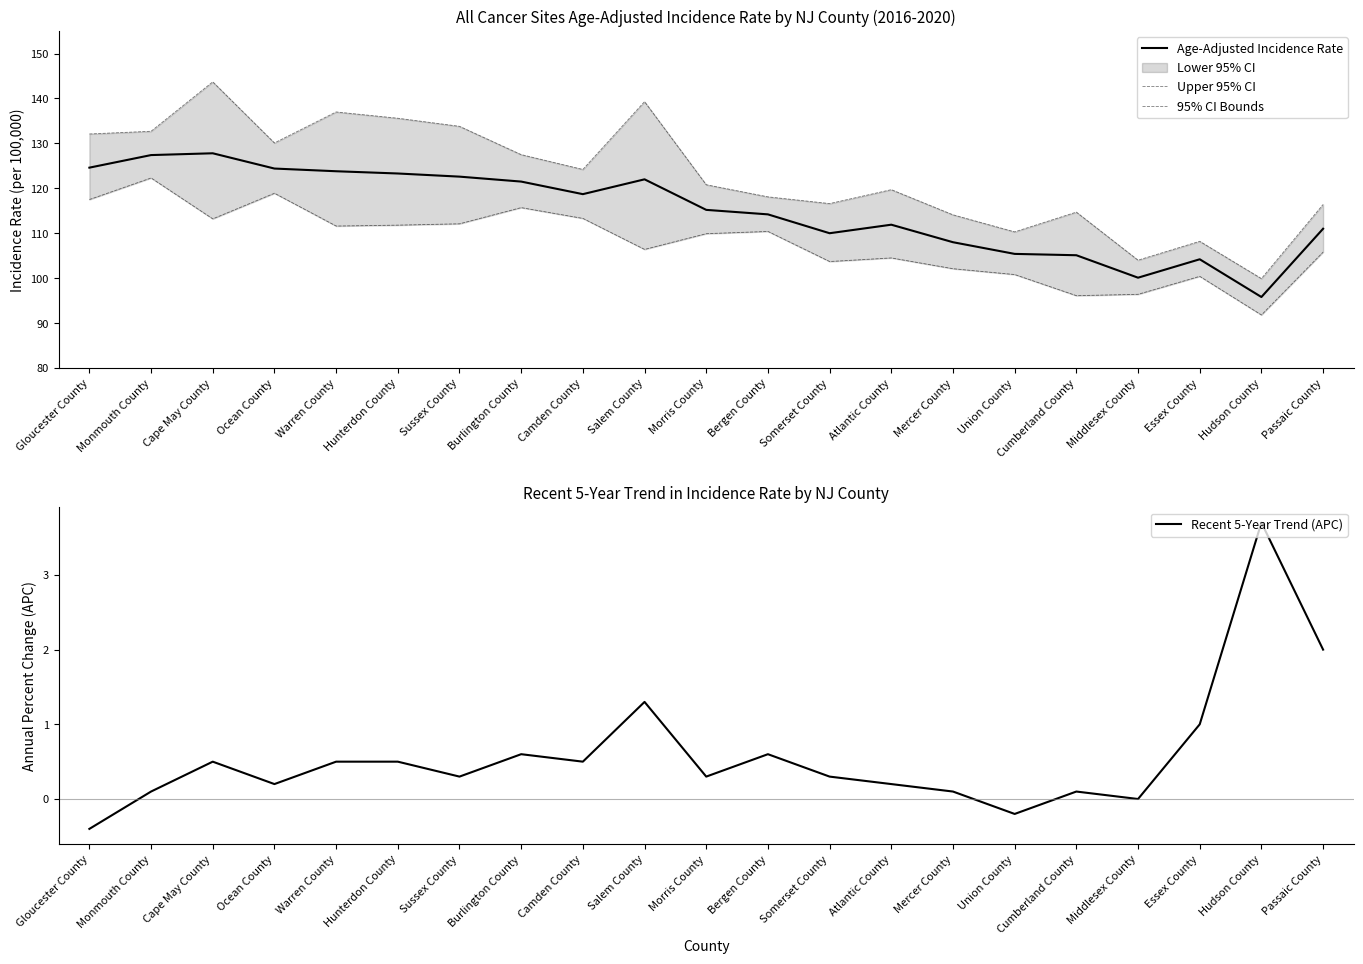

At which label does Age-Adjusted Incidence Rate first exceed 115?

Gloucester County